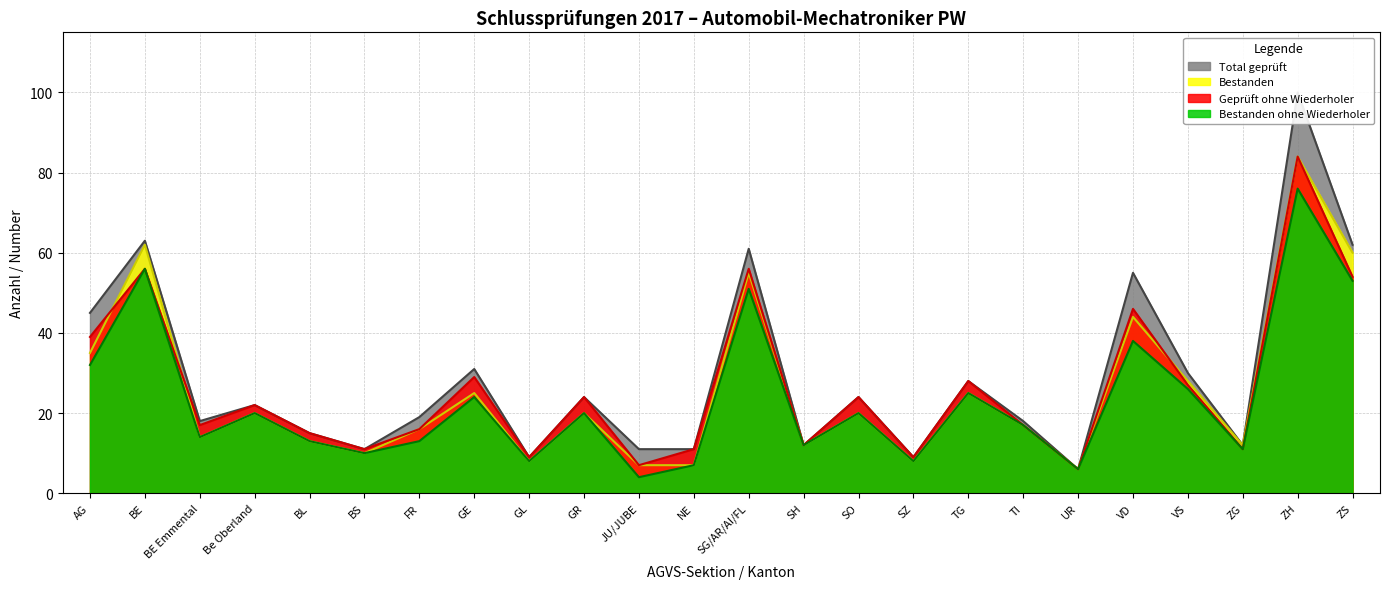

What is the sum of the Bestanden values at VD and SG/AR/AI/FL?

99